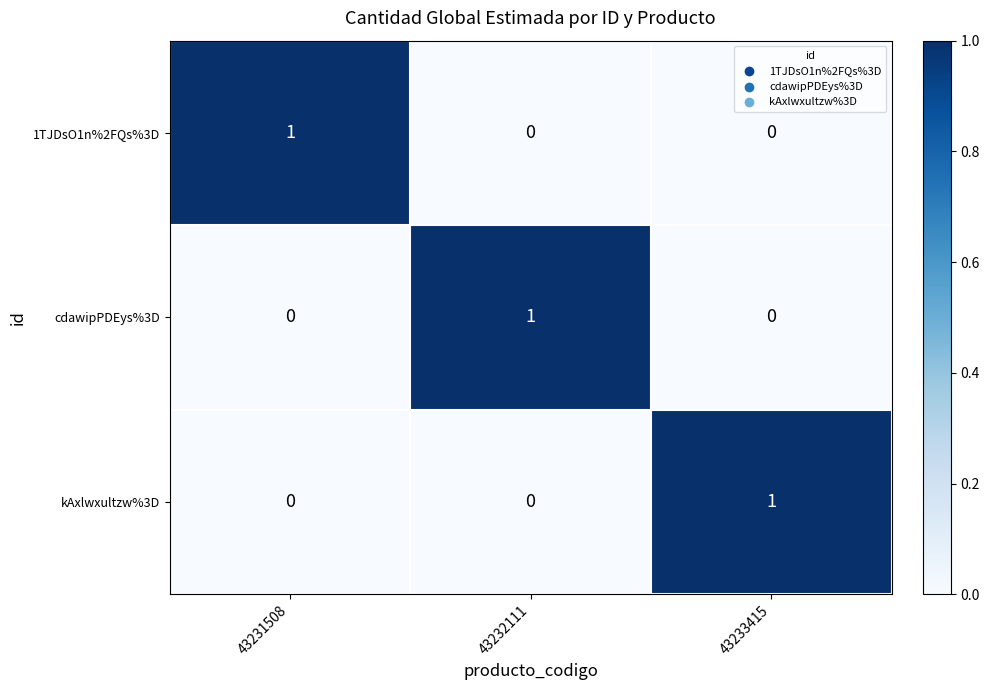

At how many categories does at least one series exceed 0?

3